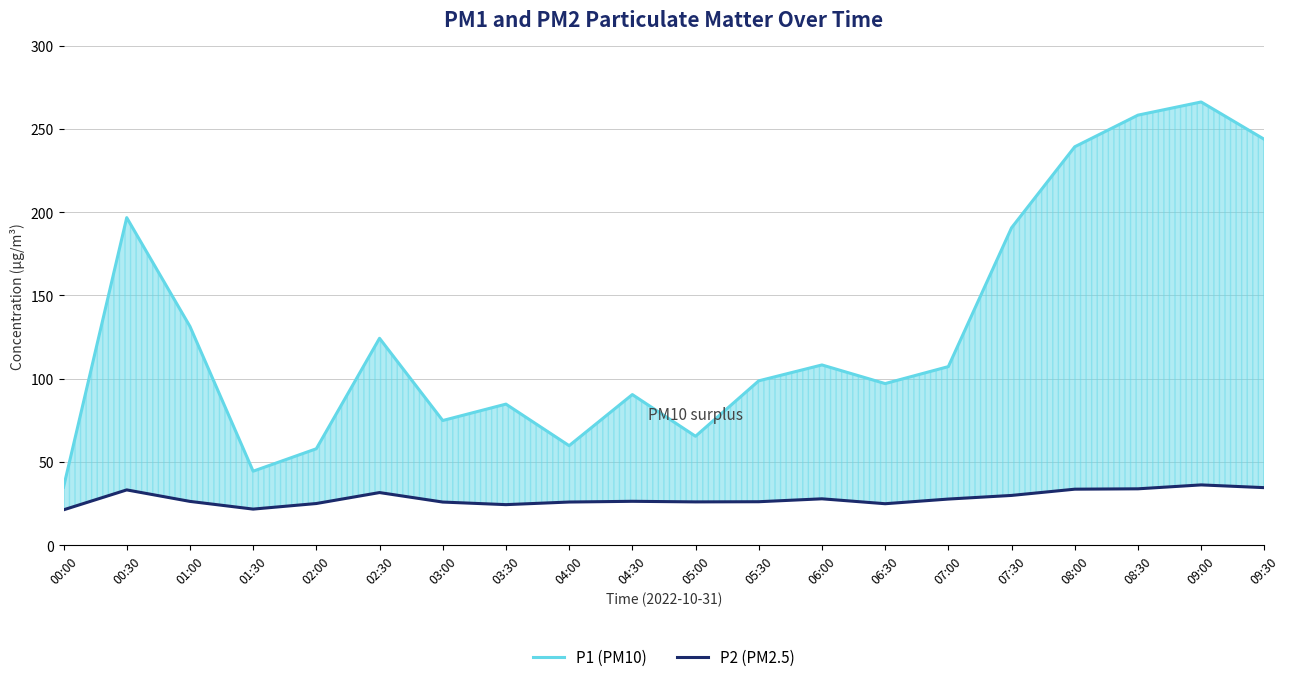

What is the value of the P2 (PM2.5) point at the 4th from the left?

21.7